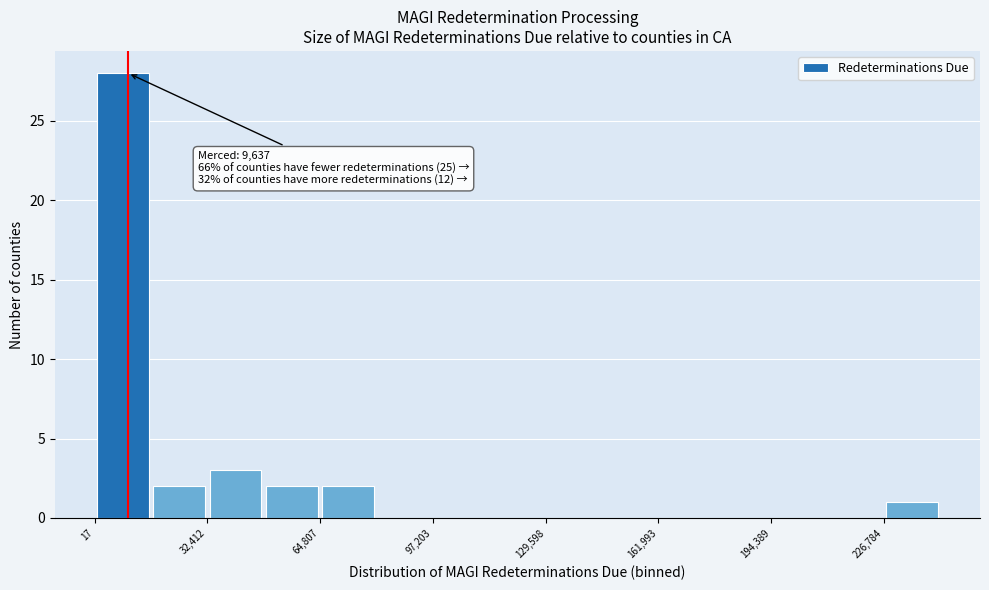

Around what value on the x-axis is the tallest bar? Give the approximate position of its centre, as read against the axis.

10000